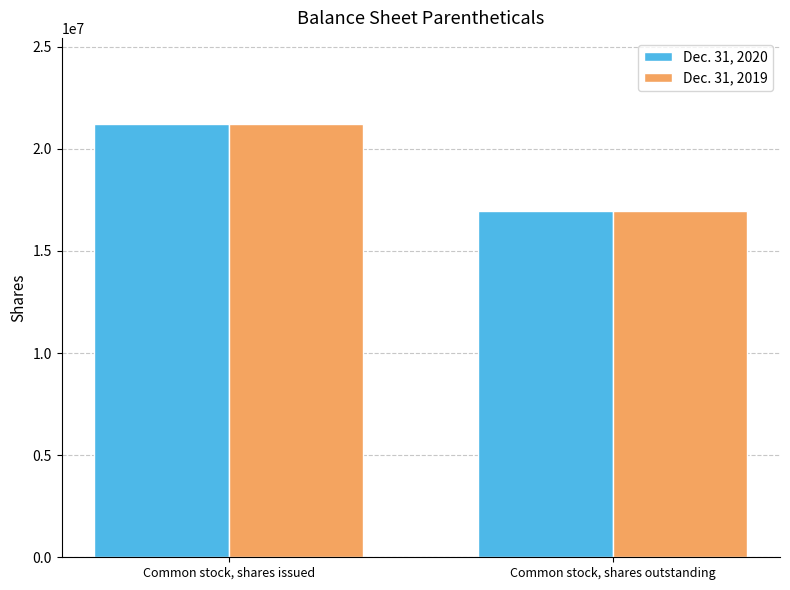

At how many categories does at least one series exceed 18156289?

1